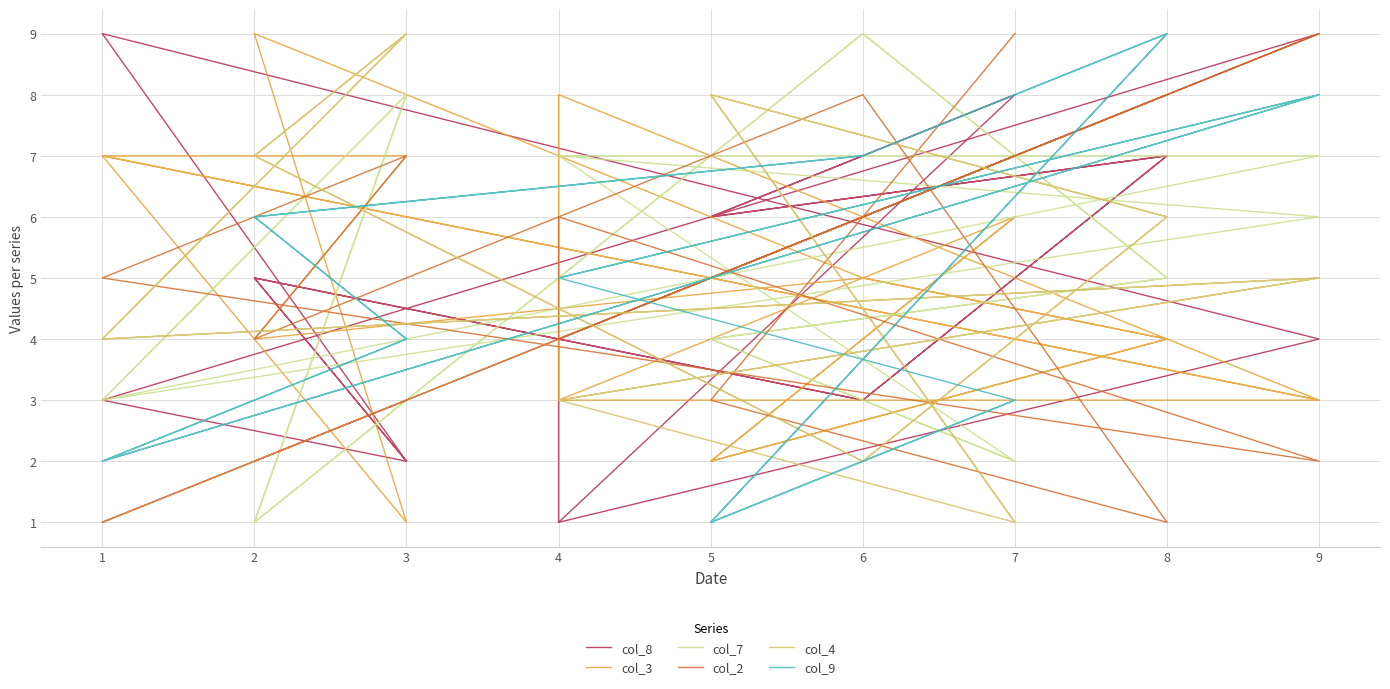

What is the sum of the col_4 values at 5 and 8?

3